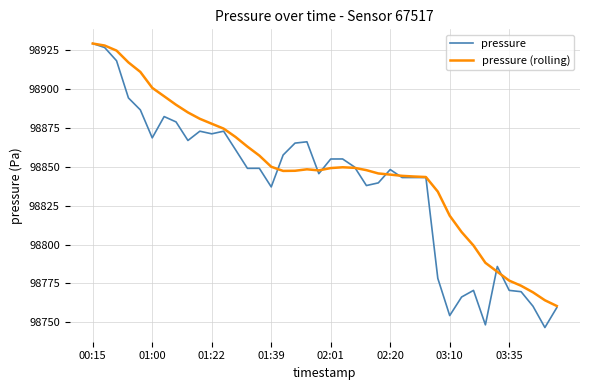

Which series has the largest range (max minus min)?

pressure